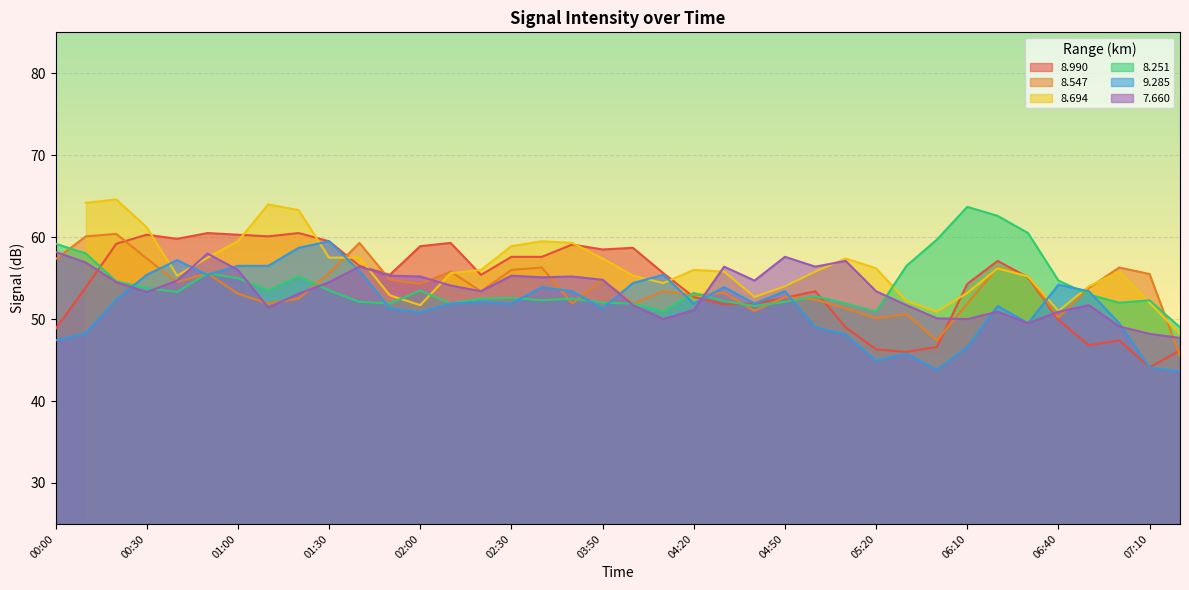

What is the difference between the highest and lowest values at 04:10?

5.6